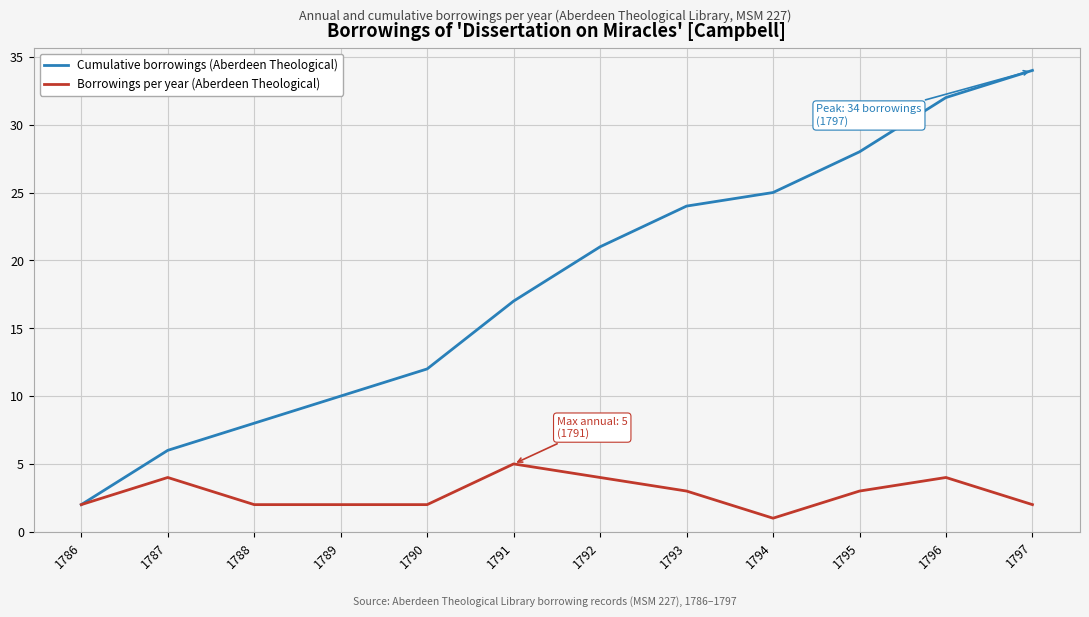

Where is Cumulative borrowings (Aberdeen Theological) nearest to the value 18?

1791